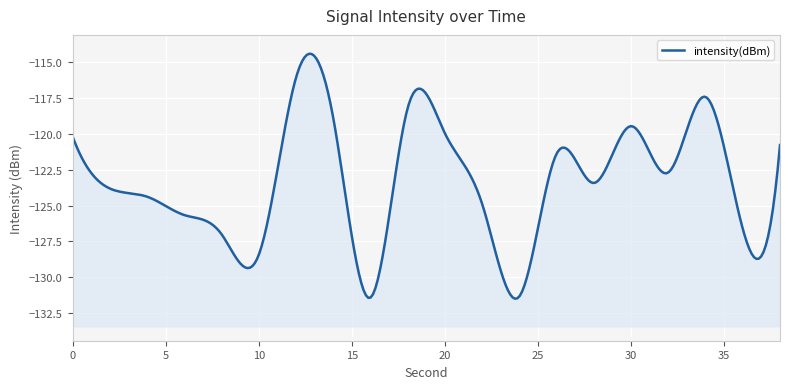

The value at 10 is -128.4. True or false?

True